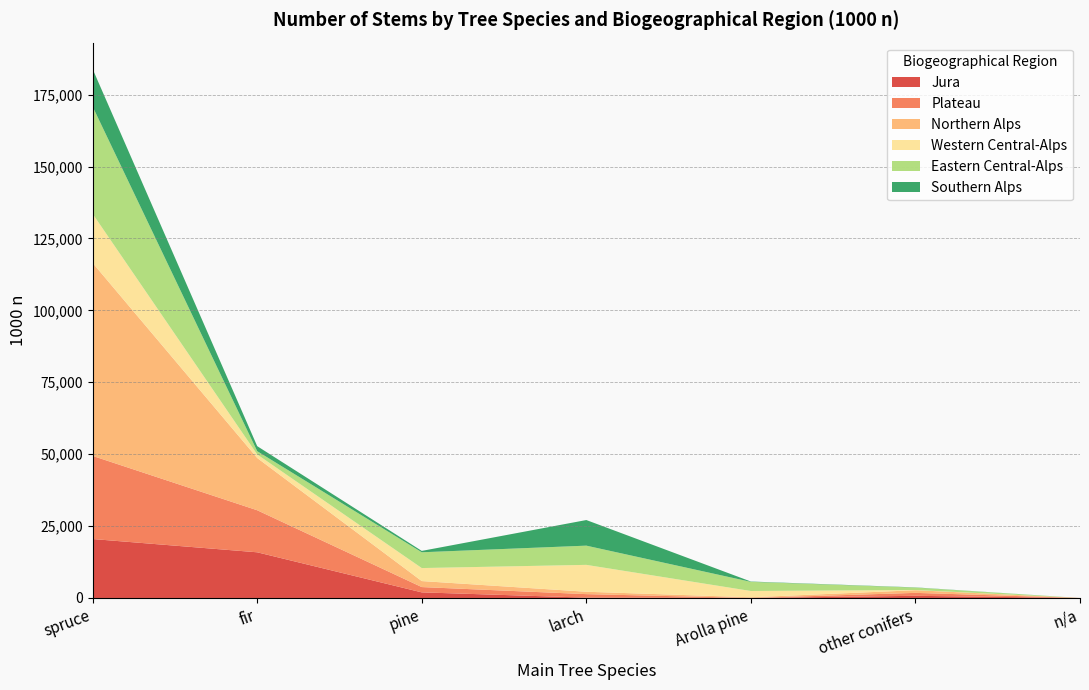

Reading left to right, what are all the values shown in this chart?

Jura: 20500	15883	1949	120	0	752	0
Plateau: 28899	14620	1843	1214	0	1022	0
Northern Alps: 67094	18173	2085	834	241	927	0
Western Central-Alps: 17075	1228	4523	9345	2182	71	0
Eastern Central-Alps: 37288	1134	5491	6682	3180	840	0
Southern Alps: 13058	1755	476	8905	116	69	0